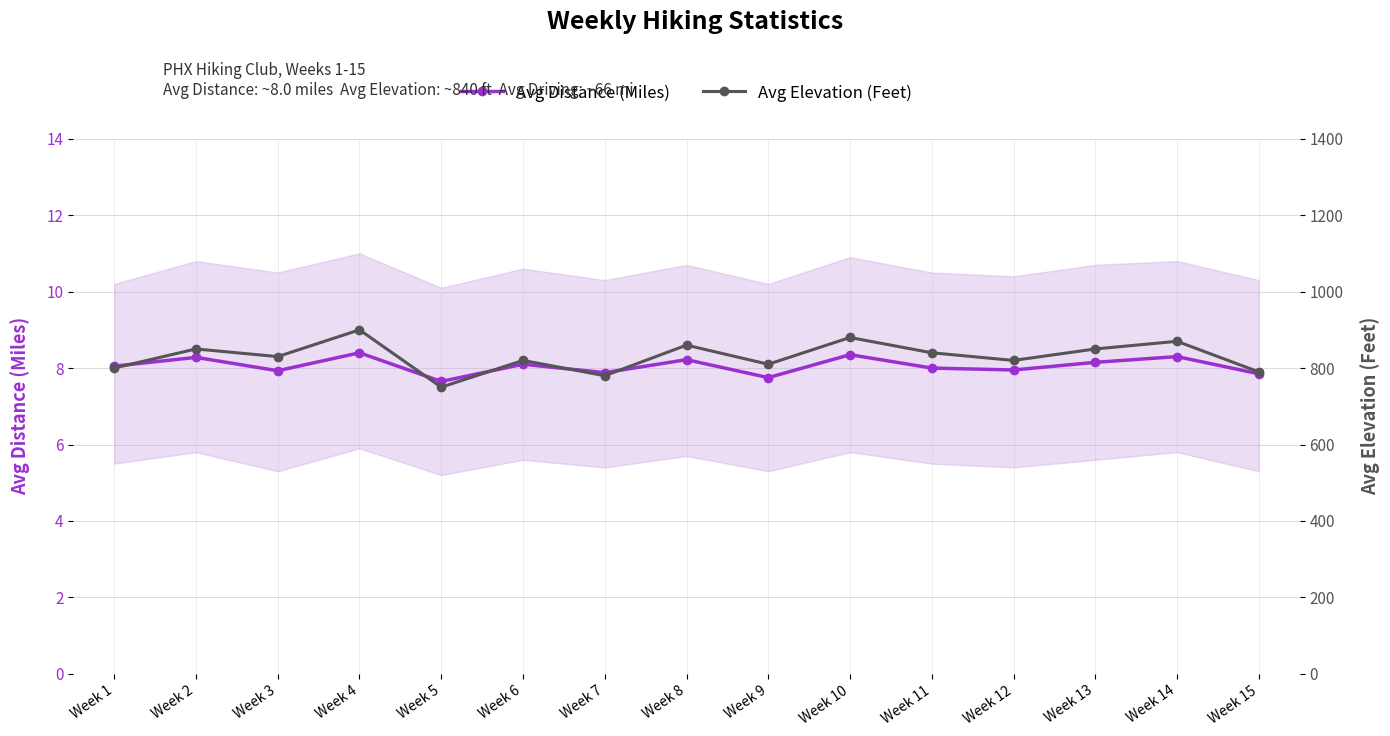

Reading right to left, list all the values displayed in this chart.

Avg Distance (Miles): Week 15=7.8	Week 14=8.3	Week 13=8.2	Week 12=8.0	Week 11=8.0	Week 10=8.3	Week 9=7.8	Week 8=8.2	Week 7=7.9	Week 6=8.1	Week 5=7.7	Week 4=8.4	Week 3=7.9	Week 2=8.3	Week 1=8.1
Avg Elevation (Feet): Week 15=790.0	Week 14=870.0	Week 13=850.0	Week 12=820.0	Week 11=840.0	Week 10=880.0	Week 9=810.0	Week 8=860.0	Week 7=780.0	Week 6=820.0	Week 5=750.0	Week 4=900.0	Week 3=830.0	Week 2=850.0	Week 1=800.0